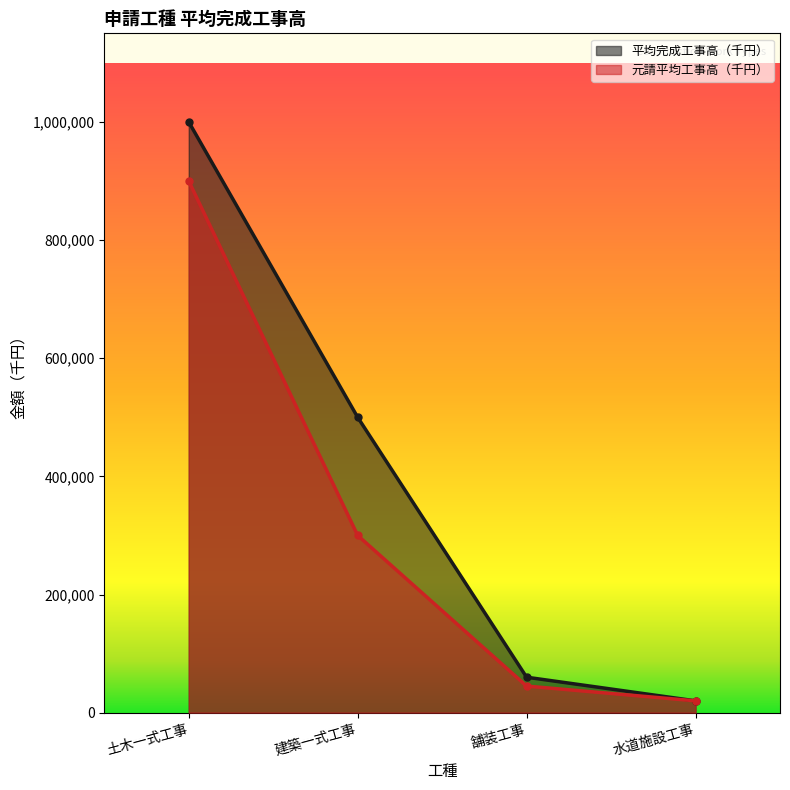

List the series in order of their overall mean, highest first.

平均完成工事高（千円）, 元請平均工事高（千円）